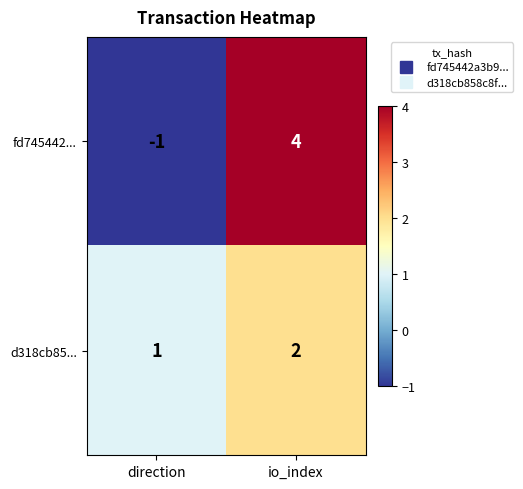

What is the smallest value displayed?

-1